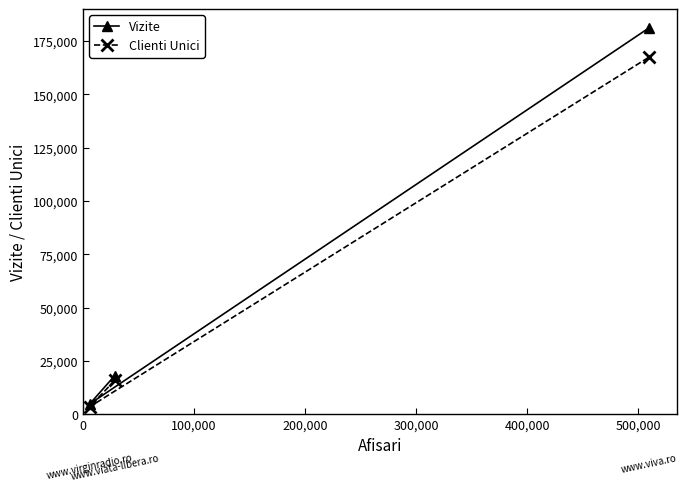

Does the chart have visible grid lines?

No